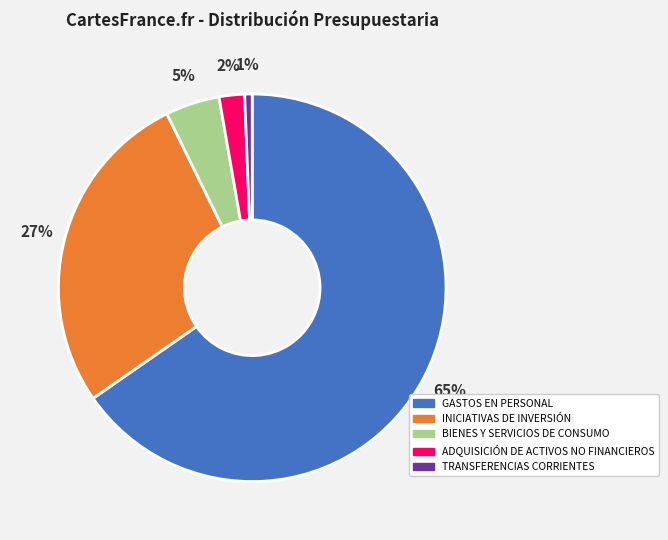

Does GASTOS EN PERSONAL account for over 50% of the chart?

Yes